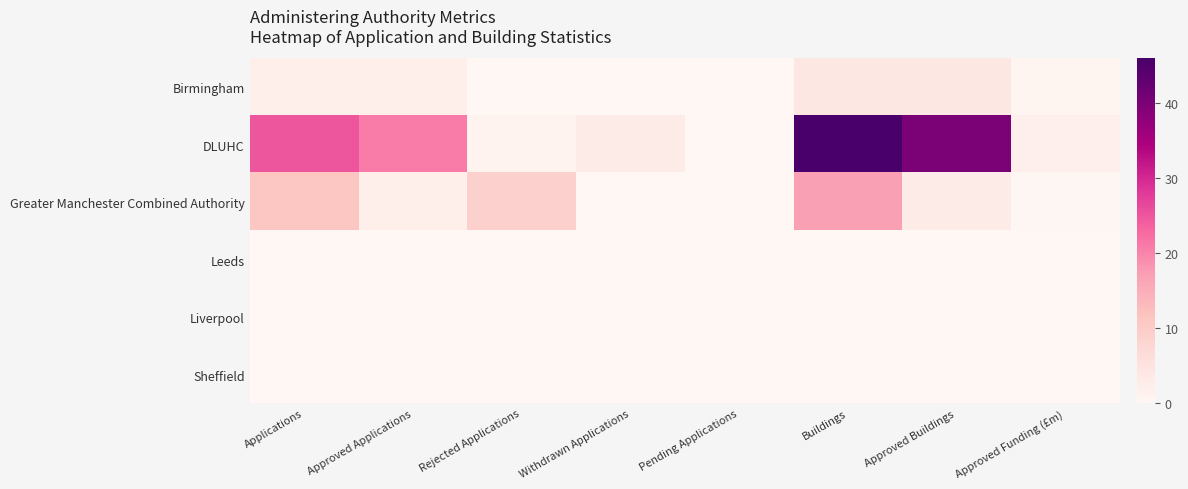

At how many categories does at least one series exceed 44?

1